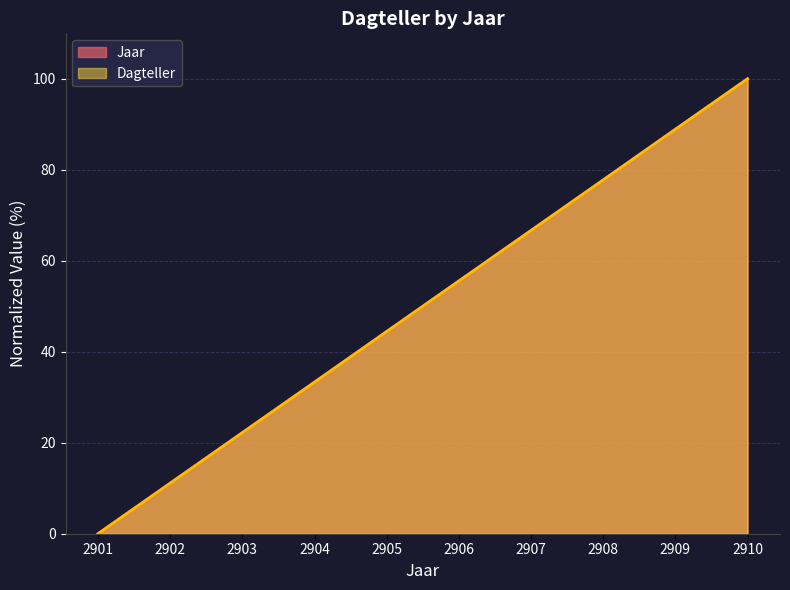

Read the Dagteller_start value at 2905.

44.4